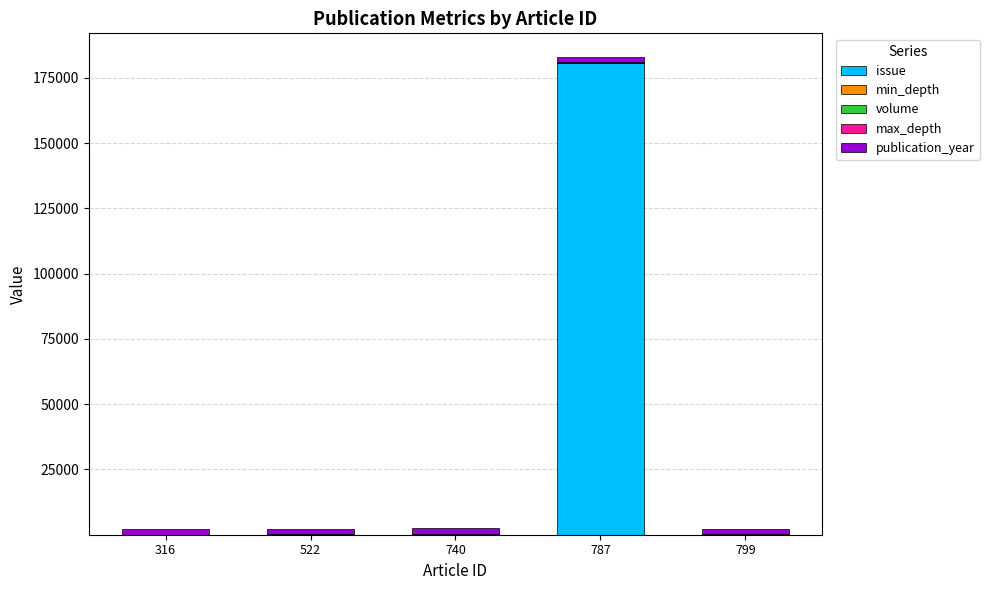

How many series are shown in this chart?

5